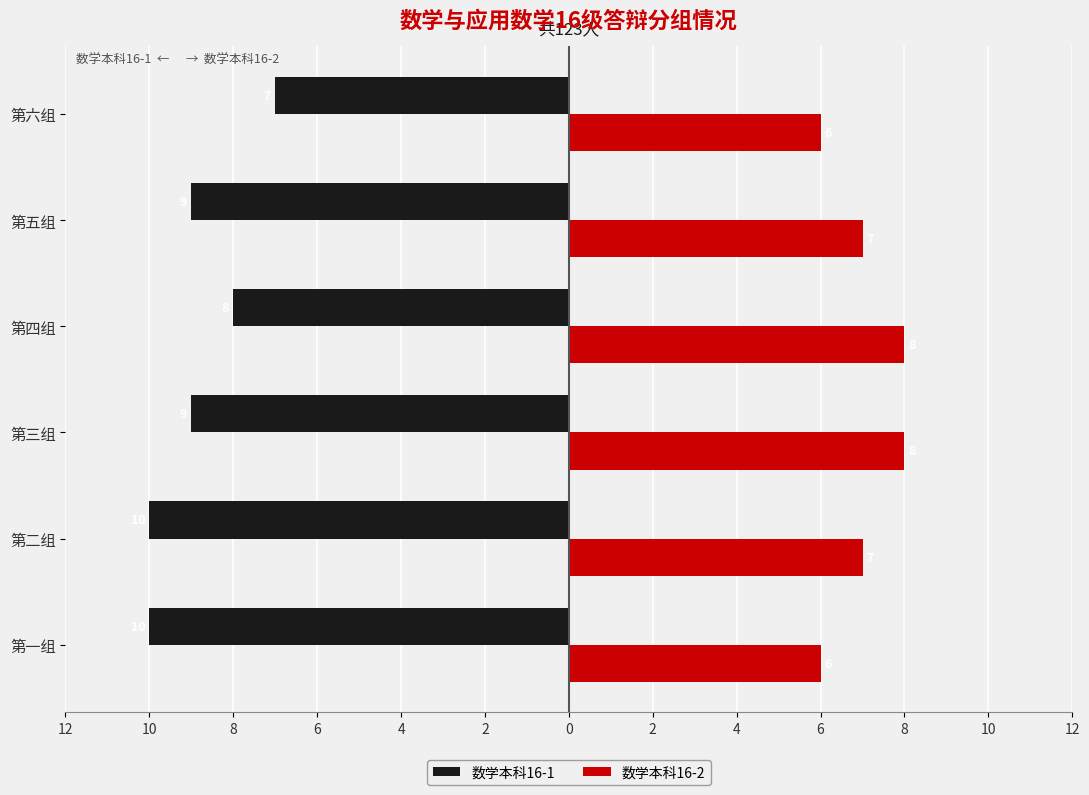

What are all the series names shown in the legend?

数学本科16-1, 数学本科16-2